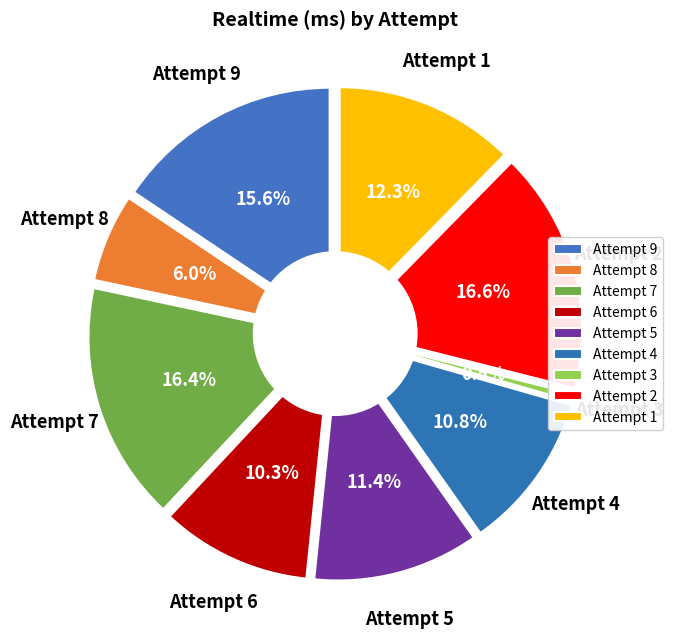

Does Attempt 9 represent more than half of the total?

No